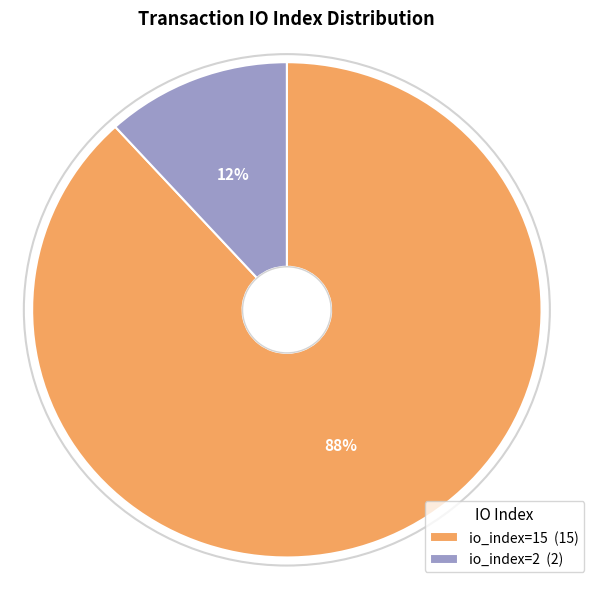

To the nearest percent, what is the difference between the io_index=2 and io_index=15 slice percentages?

76%